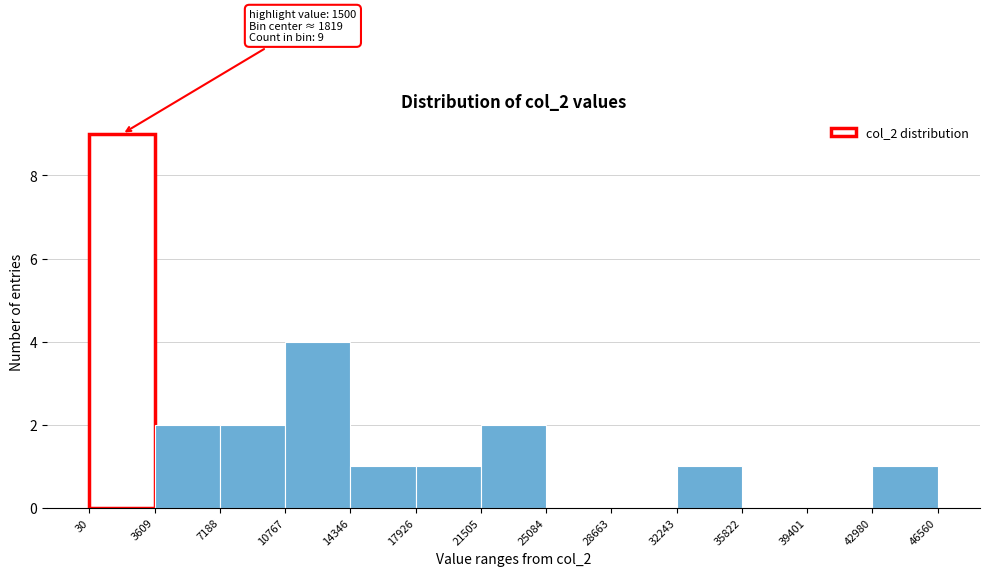

Over which range of the x-axis is the bar tallest?

30 to 3609